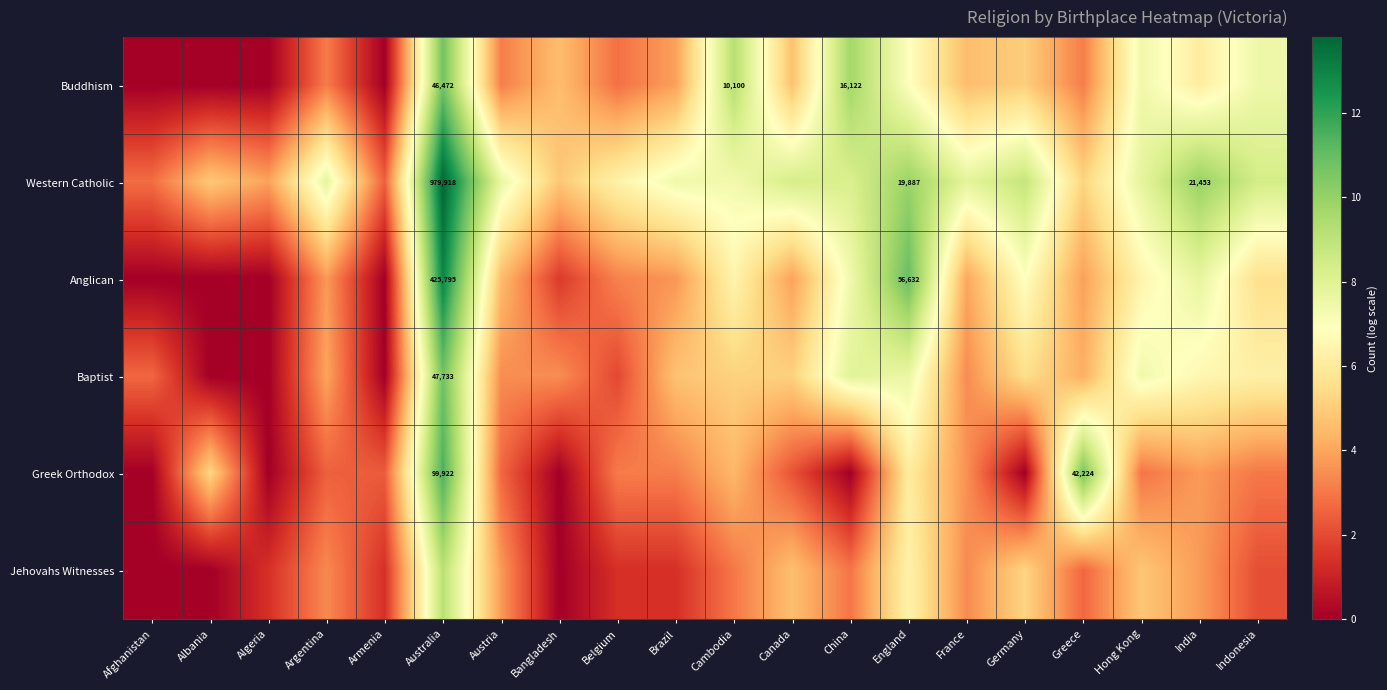

At which category is the sum across all series the highest?

Australia